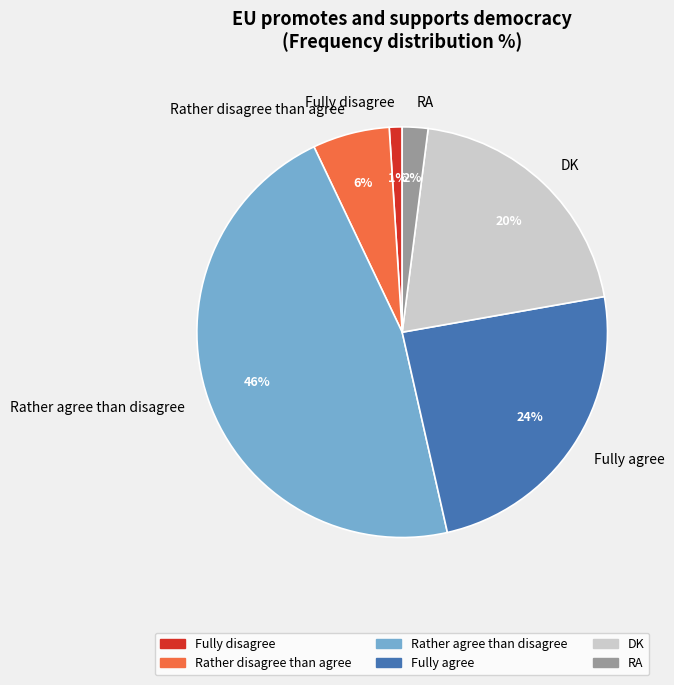

Which slice is the smallest?

Fully disagree